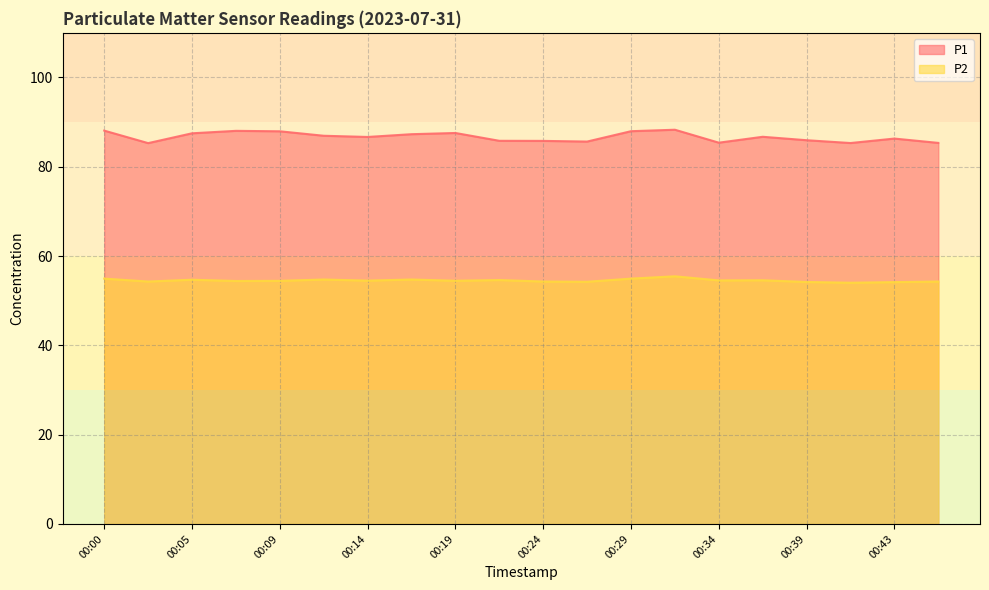

Rank the series by their average value, from lowest to highest.

P2, P1